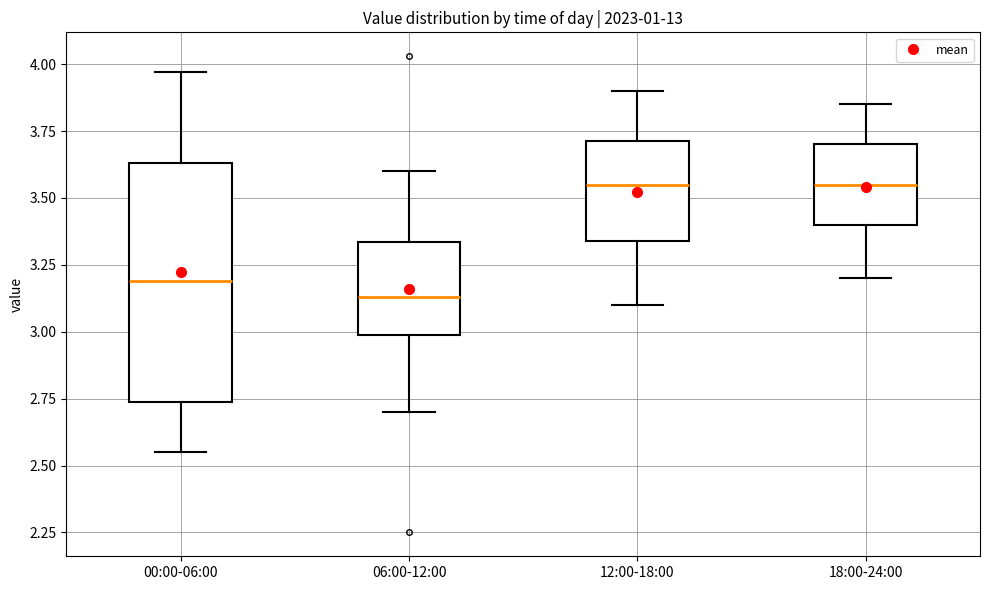

Which box is the tallest, from its lower edge to its upper edge?

00:00-06:00